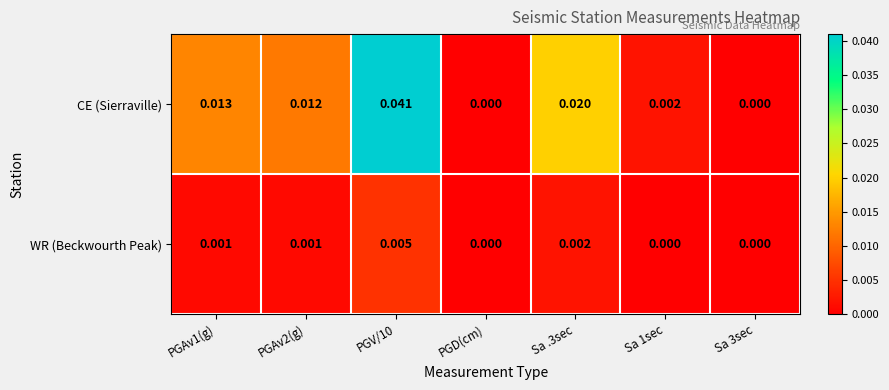

Rank the series by their average value, from lowest to highest.

WR (Beckwourth Peak), CE (Sierraville)